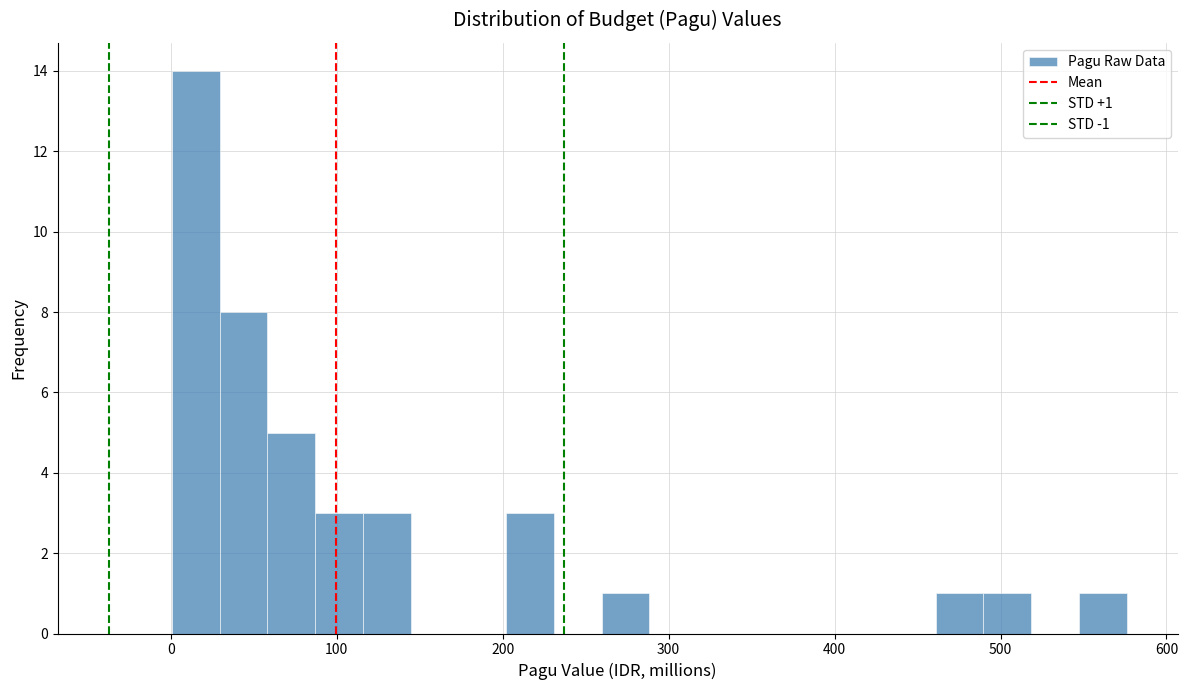

Around what value on the x-axis is the tallest bar? Give the approximate position of its centre, as read against the axis.

20